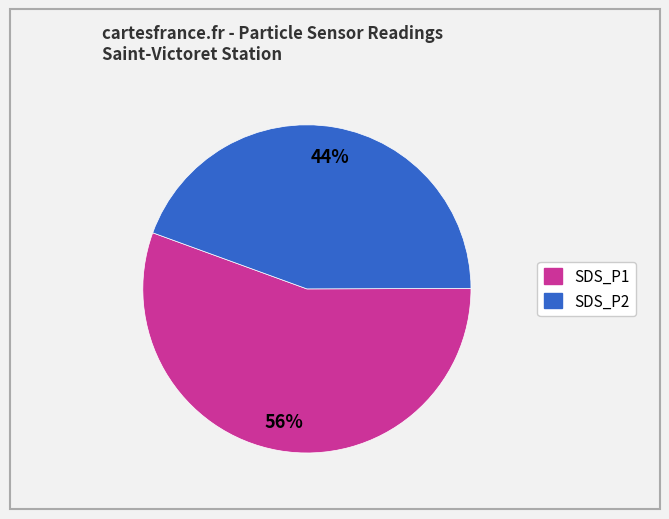

What is the largest slice in the pie chart?

SDS_P1